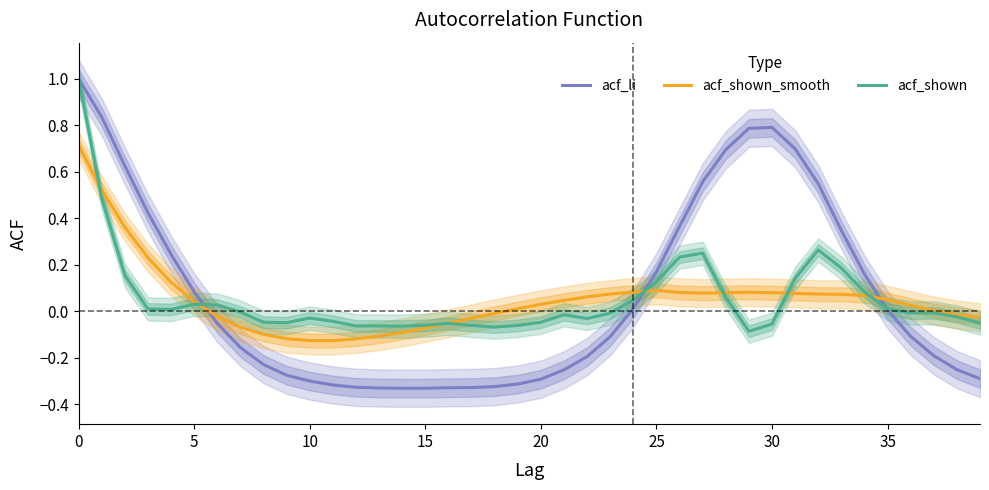

What is the average value of the acf_shown series?

0.1